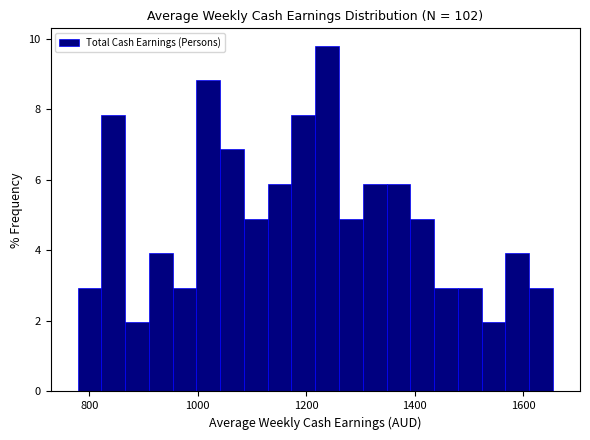

Read against the x-axis, roughly where is the centre of the tallest bar?

1240